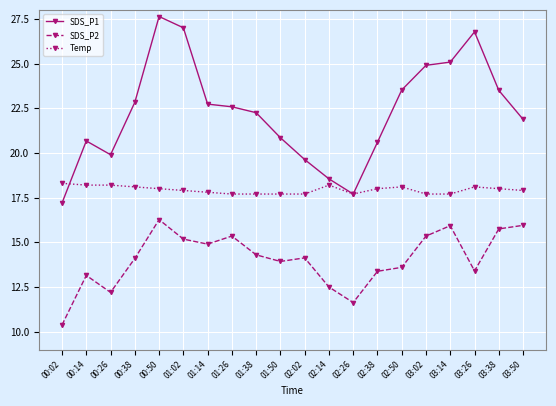

At which category does SDS_P2 reach its first local valley?

00:26